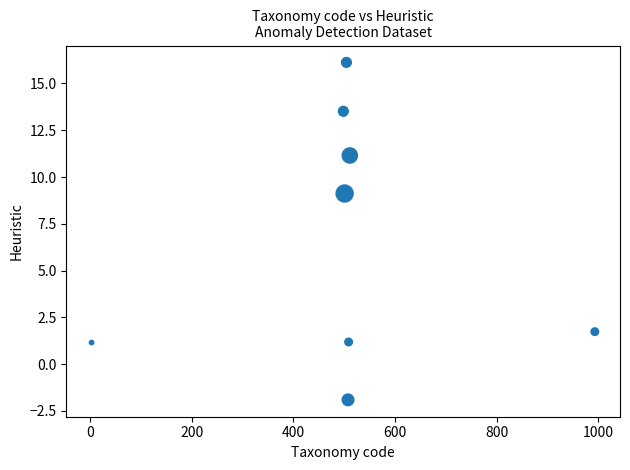

What is the average Y value?

6.5